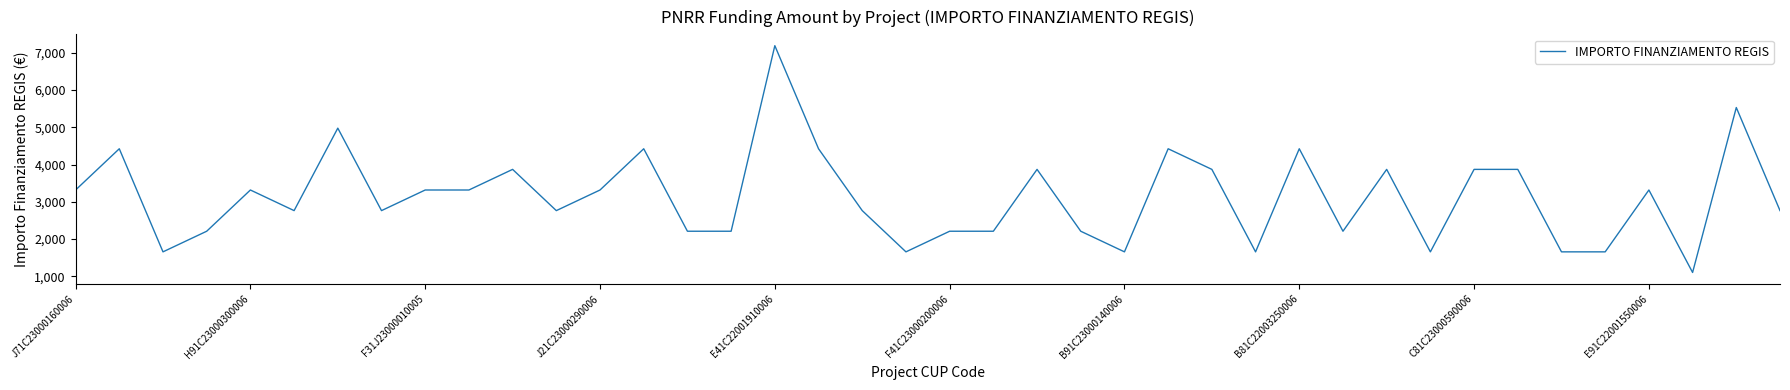

Count the number of data series in this chart.

1